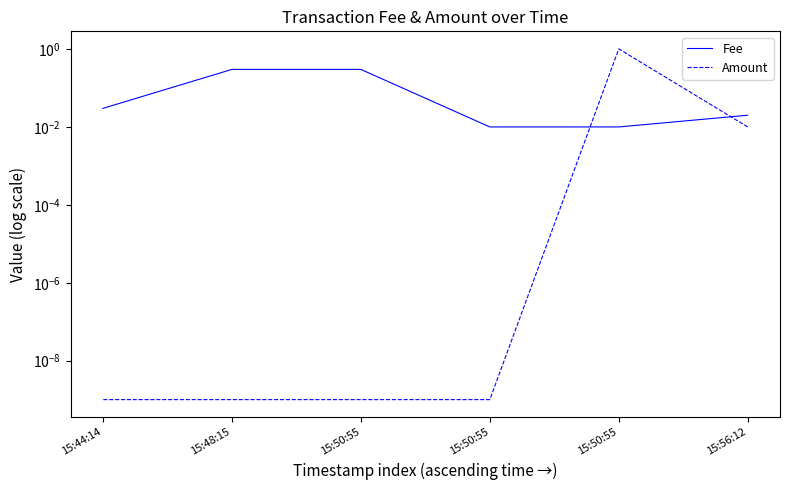

Between 15:50:55 and 15:44:14, which series saw the biggest shift?

Fee